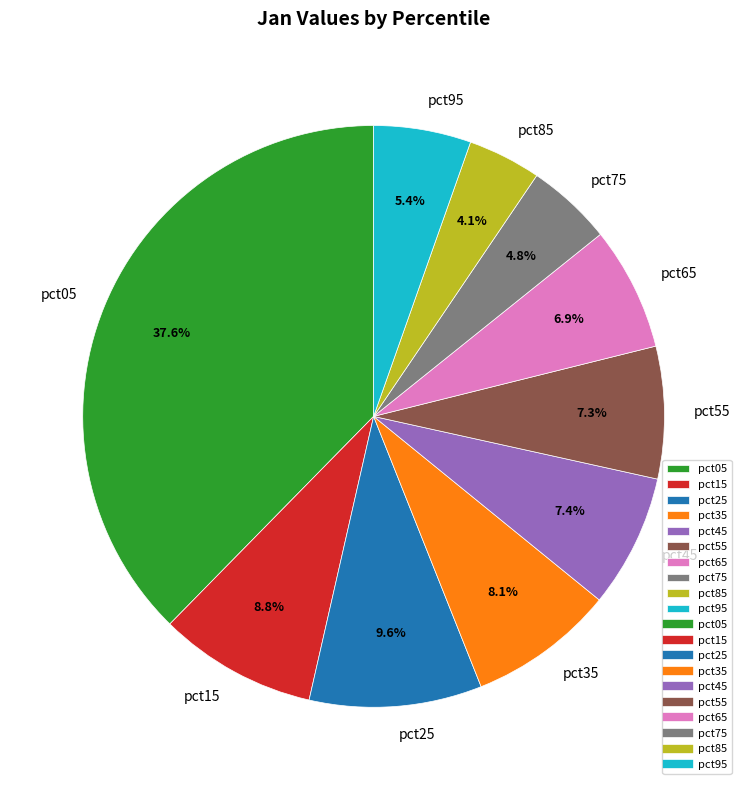

To the nearest percent, what portion does pct25 represent?

10%